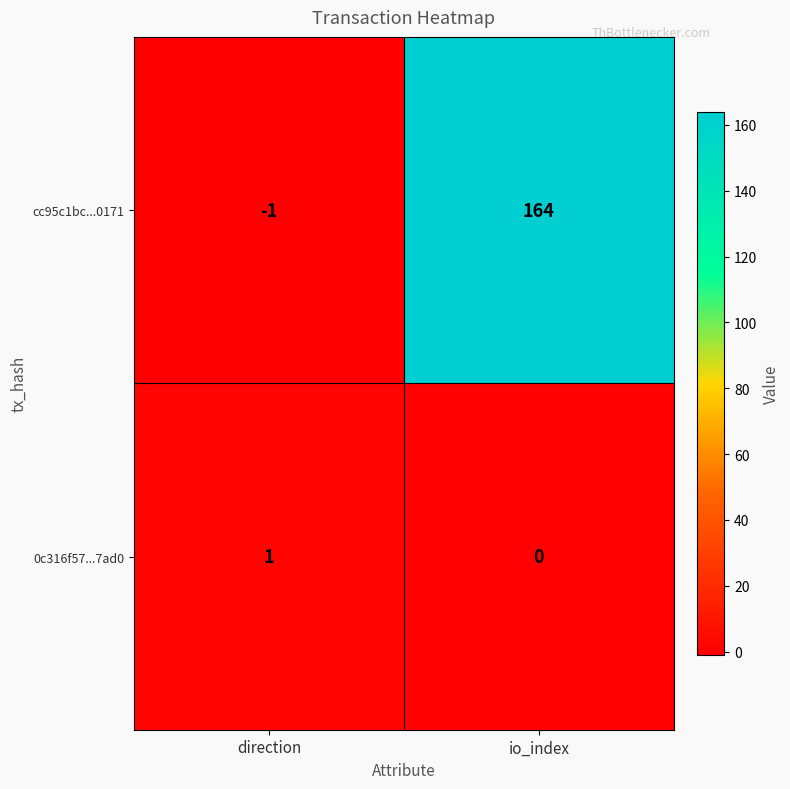

Where is 0c316f57...7ad0 nearest to the value 0?

io_index